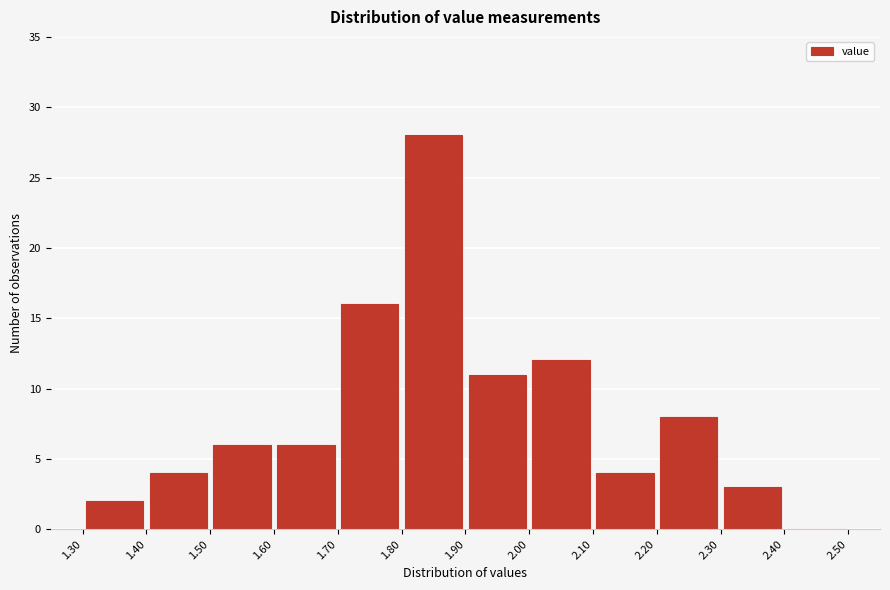

Reading left to right, transcribe this chart: for each bar, give the range it covers on the x-axis and its height. The values are not printed on the chart, so give them approximately, as read against the axis.

1.30 to 1.40: 2
1.40 to 1.50: 4
1.50 to 1.60: 6
1.60 to 1.70: 6
1.70 to 1.80: 16
1.80 to 1.90: 28
1.90 to 2.00: 11
2.00 to 2.10: 12
2.10 to 2.20: 4
2.20 to 2.30: 8
2.30 to 2.40: 3
2.40 to 2.50: 0